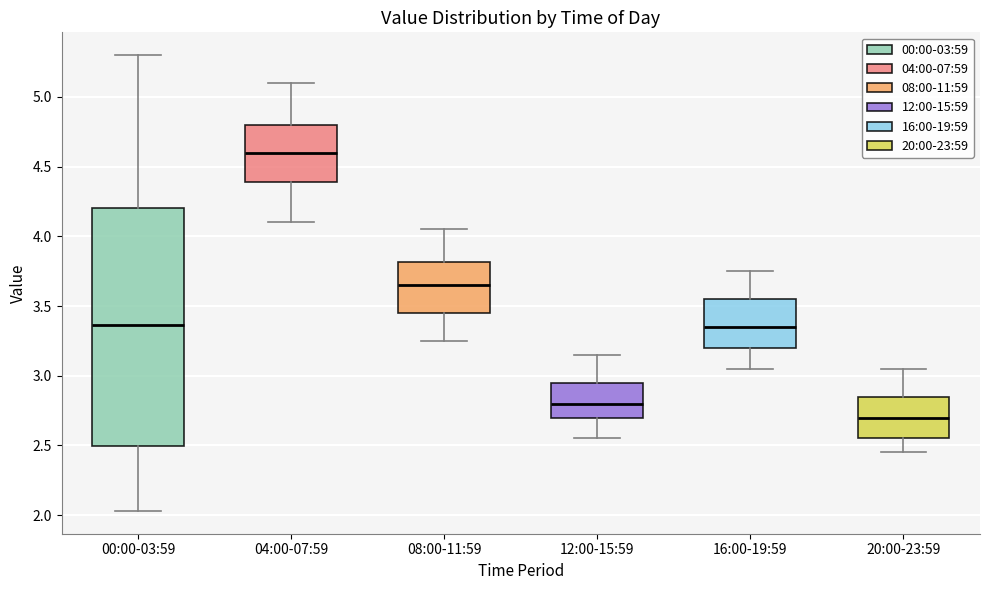

Where is the upper edge of the box for 08:00-11:59 on the y-axis? The values are not printed on the chart, so give them approximately, as read against the axis.

3.80